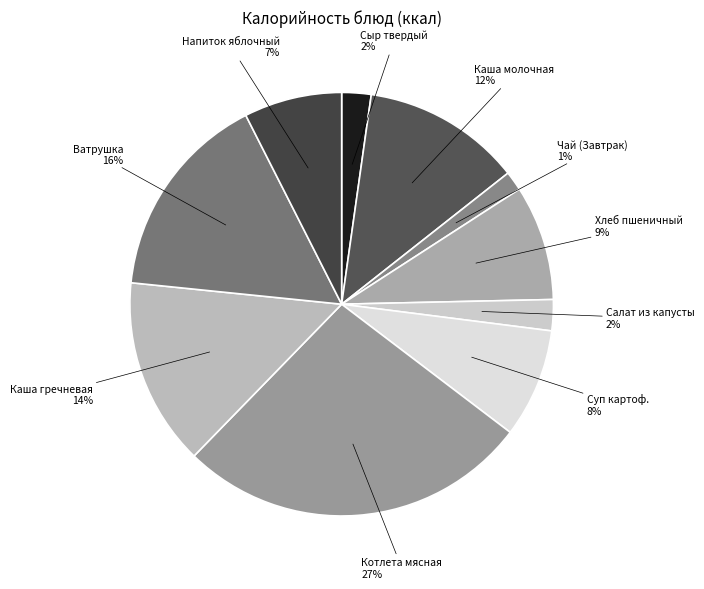

Does Сыр твердый represent more than half of the total?

No